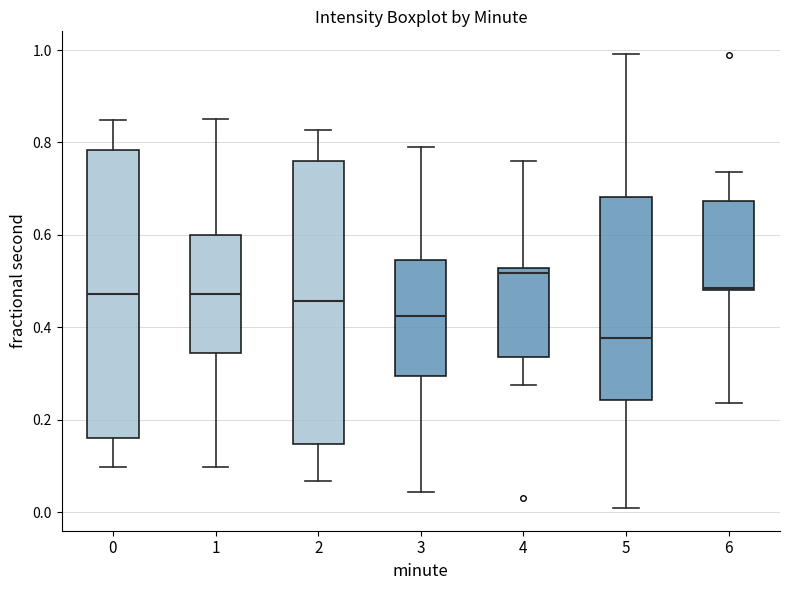

Reading left to right, read every box against the y-axis: the position of its median line, the range the box covers, and the ends of its whiskers. The values are not printed on the chart, so give them approximately, as read against the axis.

0: median 0.48, box 0.16 to 0.78, whiskers 0.10 to 0.84
1: median 0.48, box 0.34 to 0.60, whiskers 0.10 to 0.86
2: median 0.46, box 0.14 to 0.76, whiskers 0.06 to 0.82
3: median 0.42, box 0.30 to 0.54, whiskers 0.04 to 0.80
4: median 0.52 (just below the box's upper edge), box 0.34 to 0.52, whiskers 0.28 to 0.76
5: median 0.38, box 0.24 to 0.68, whiskers 0.00 to 1.00
6: median 0.48 (drawn on the box's lower edge), box 0.48 to 0.68, whiskers 0.24 to 0.74